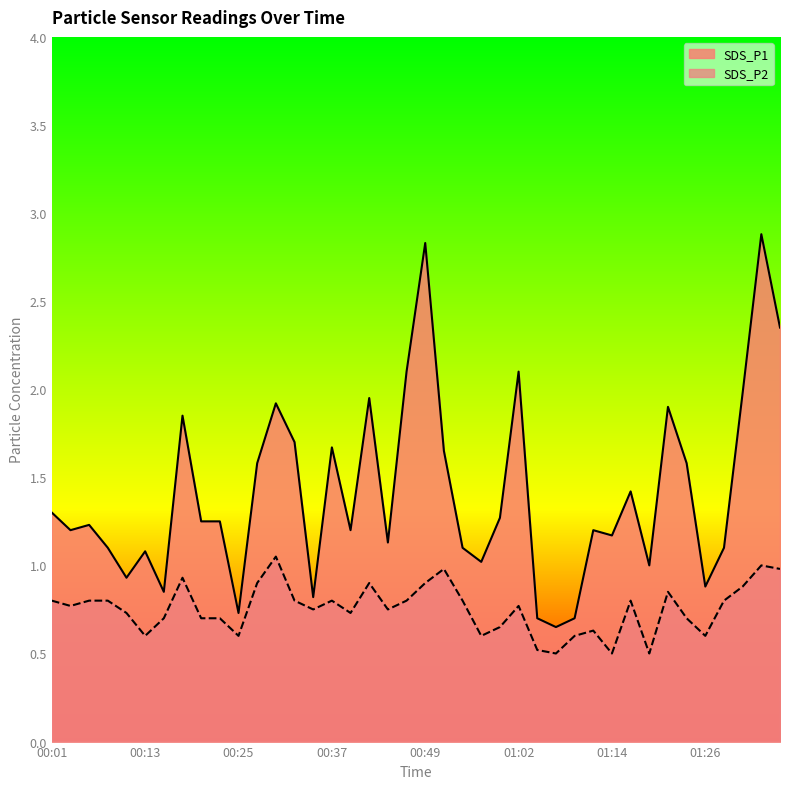

Where is the first local minimum for SDS_P1?

00:03